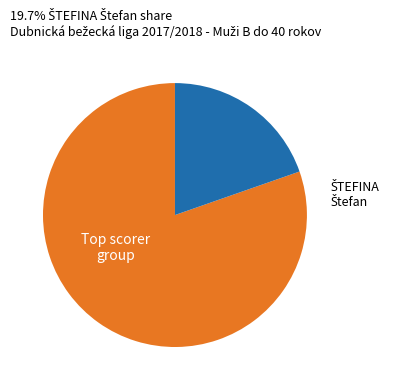

Is there any slice that represents more than half of the pie?

Yes